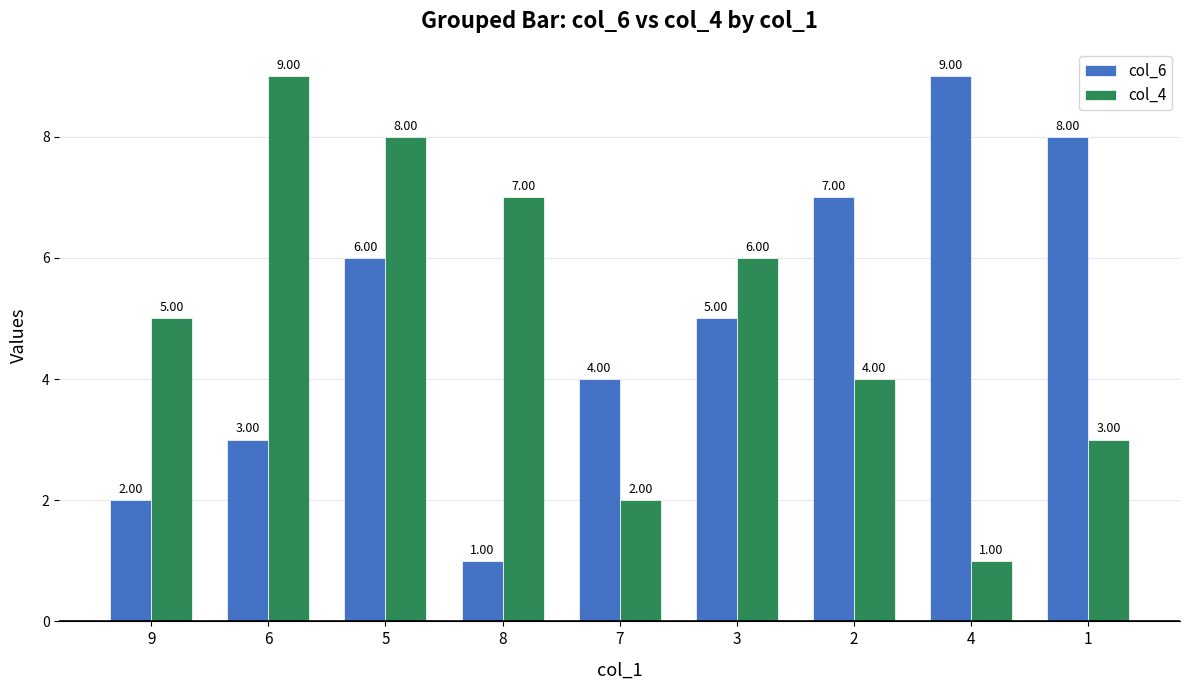

What is the total value across all series at 3?

11